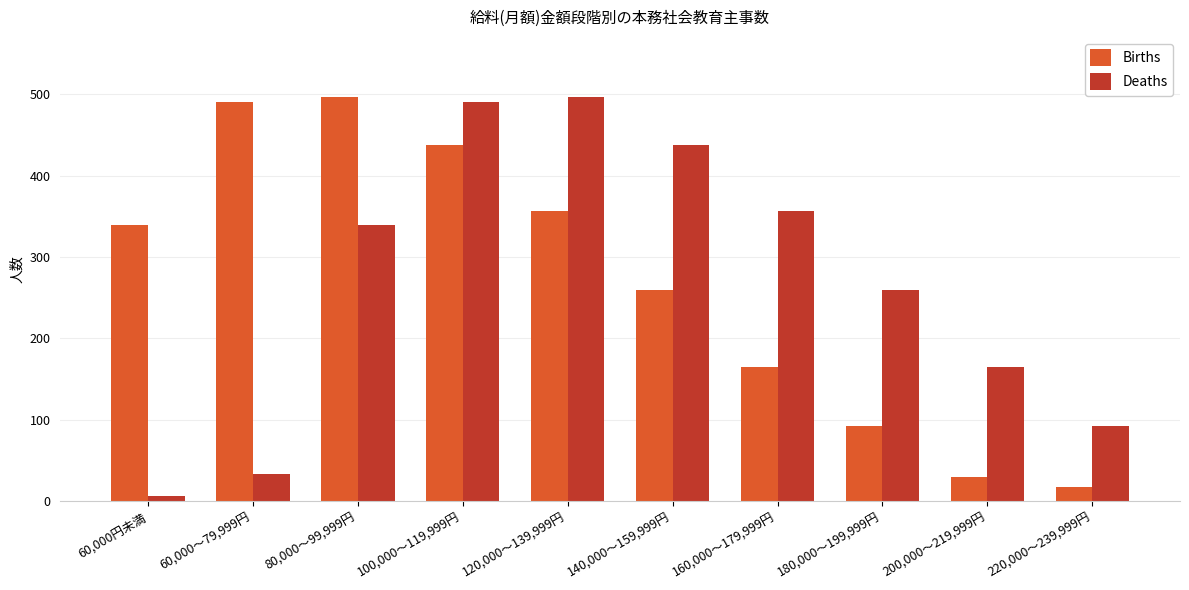

Rank the series at 220,000～239,999円 from highest to lowest value.

Deaths, Births